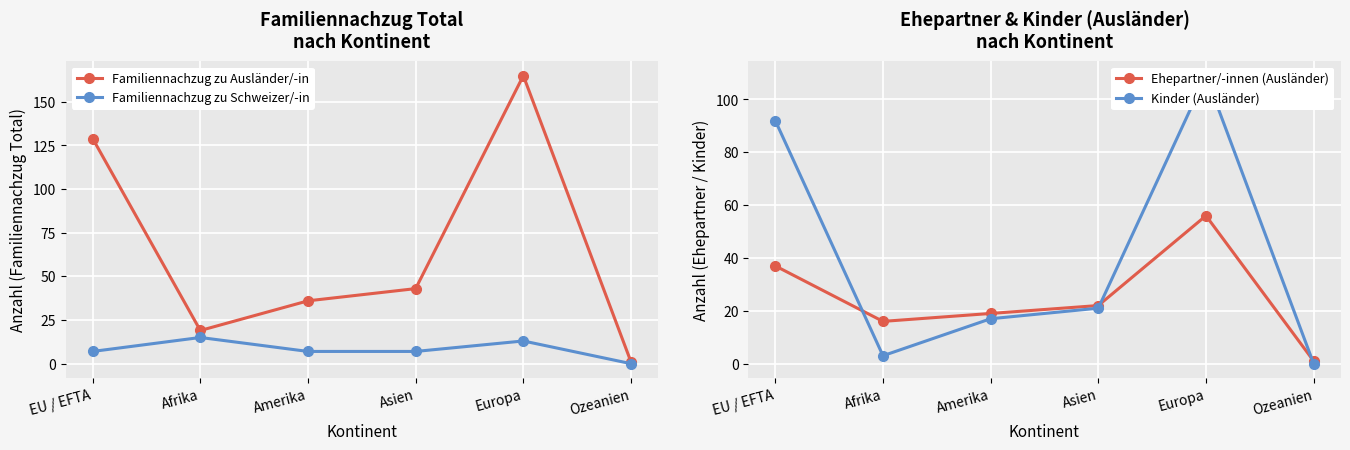

Where is the first local maximum for Familiennachzug zu Ausländer/-in?

Europa